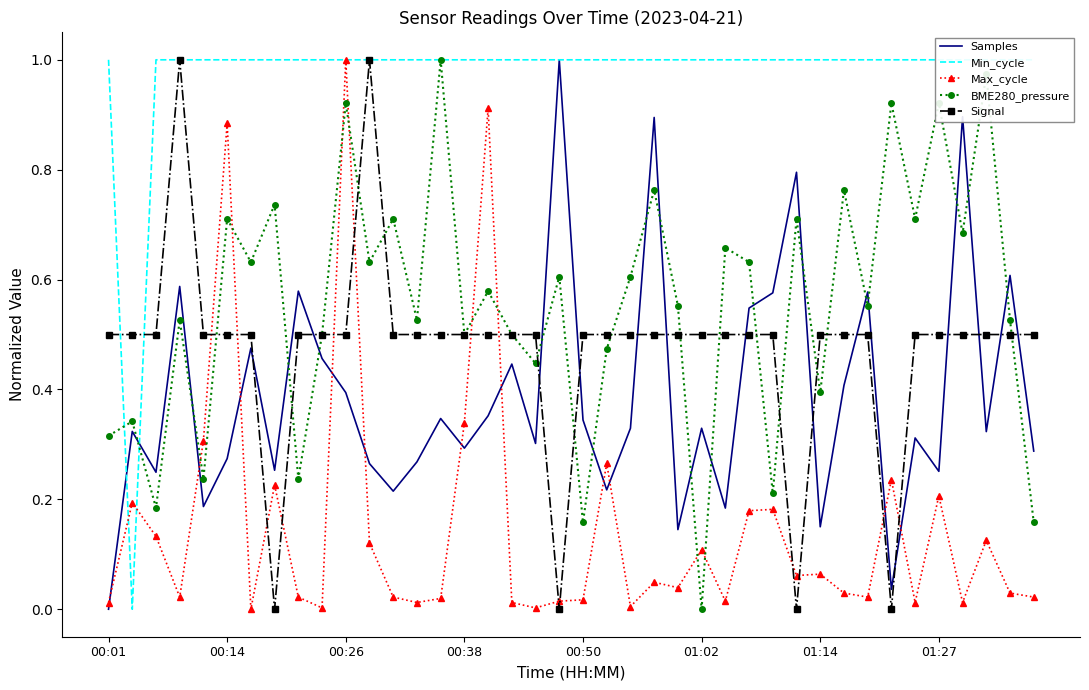

True or false: Signal has a value of 0.3 at 01:02.

False